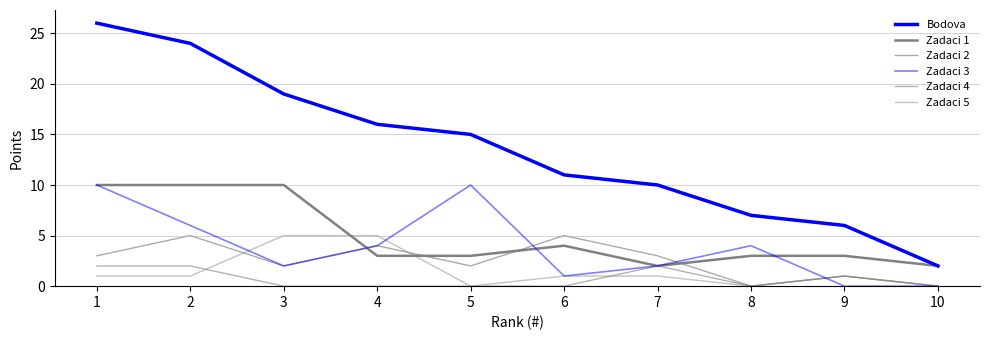

Is this an area chart (filled region under the line)?

No